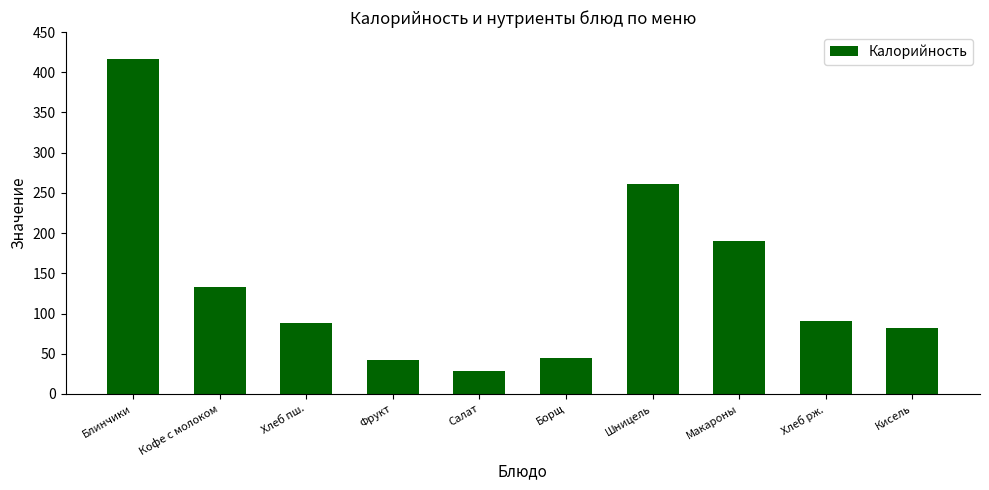

What is the sum of the values at Кофе с молоком and Блинчики?

549.3